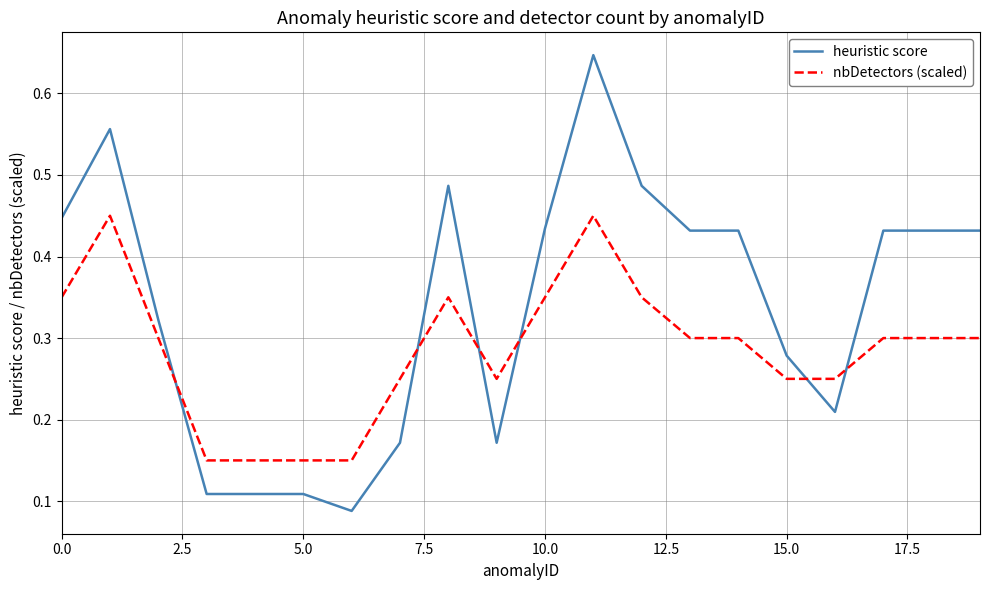

Which series ends up on top after the final intersection of heuristic score and nbDetectors (scaled)?

heuristic score